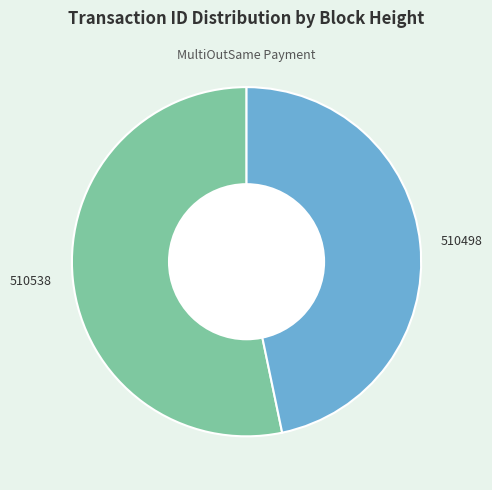

Is it true that 510538 is 53% of the pie?

True